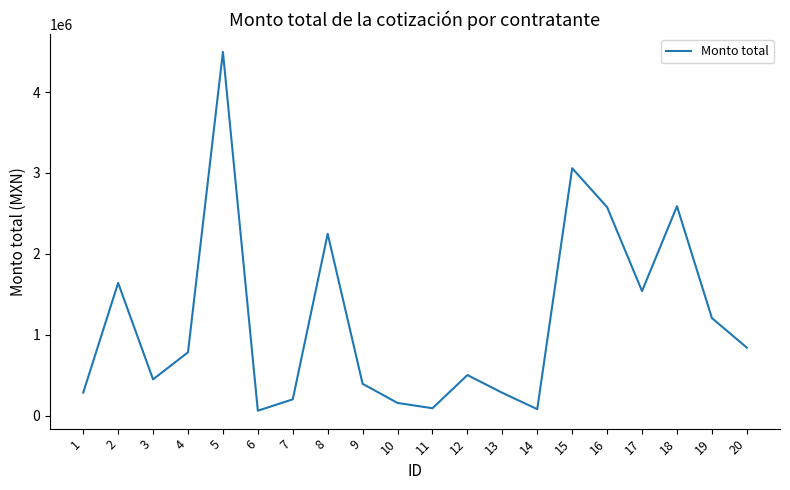

At which category does the chart reach its peak across all series?

5